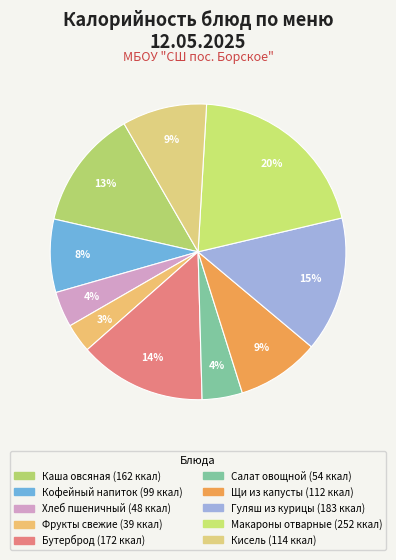

To the nearest percent, what is the difference between the largest and smallest slice percentages?

17%